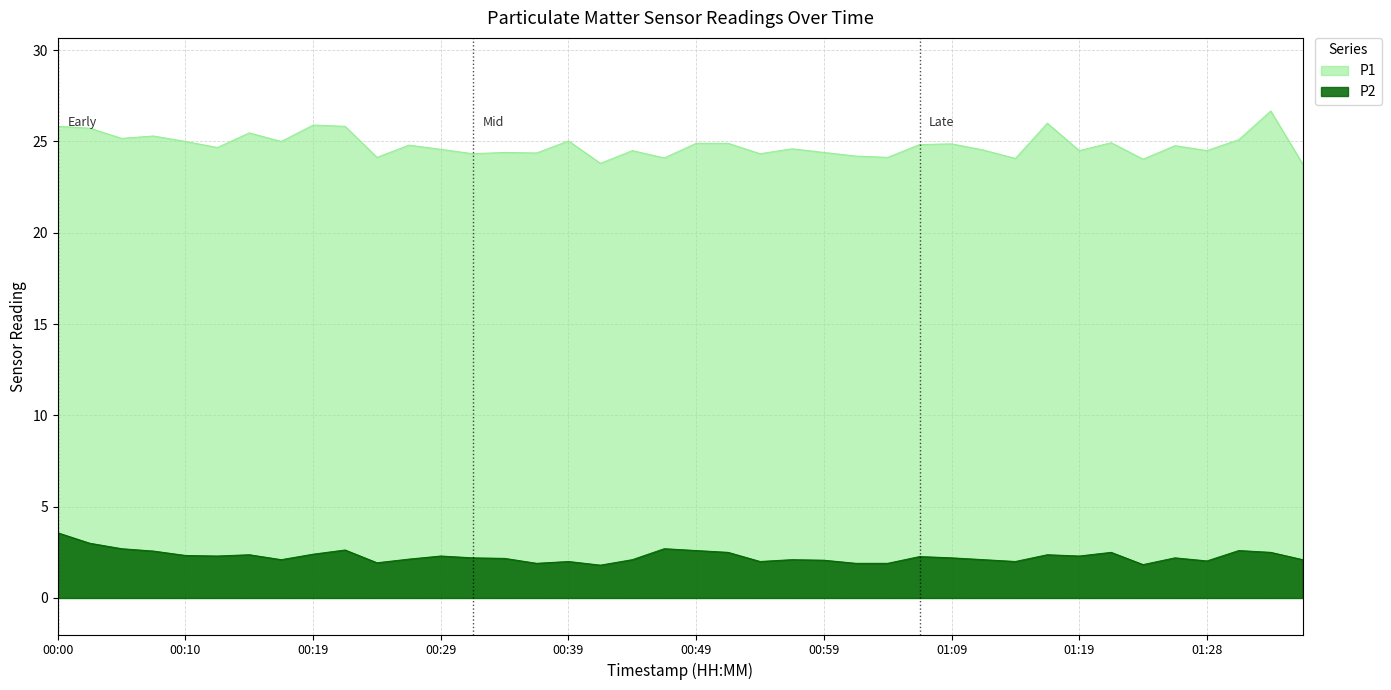

The value of P2 at 01:11 is 2.9. True or false?

False